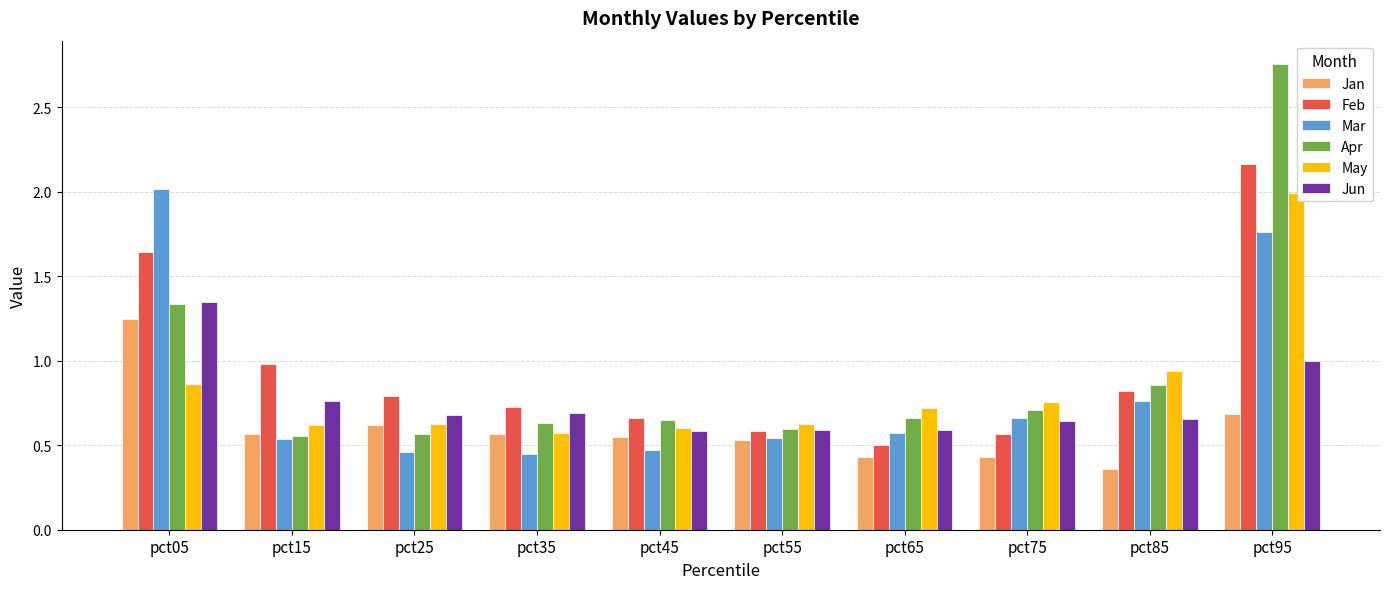

True or false: Apr has a value of 0.1 at pct15.

False